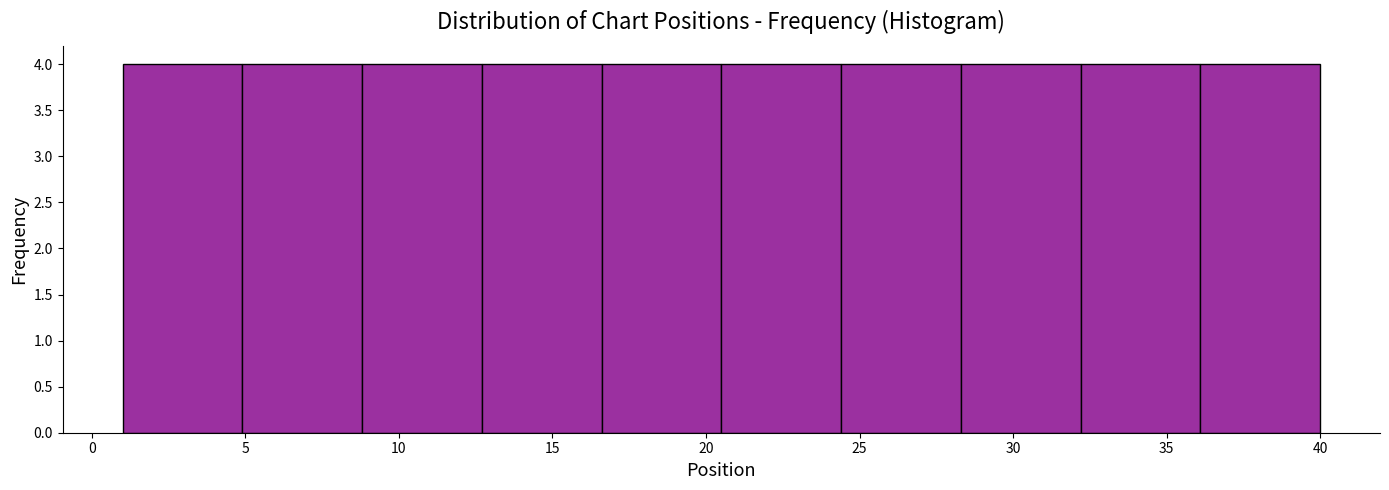

Reading left to right, transcribe this chart: for each bar, give the range it covers on the x-axis and its height. Neither the bar edges nor the heights are printed on the chart, so give them approximately, as read against the axes.

1.0 to 4.9: 4
4.9 to 8.8: 4
8.8 to 12.7: 4
12.7 to 16.6: 4
16.6 to 20.5: 4
20.5 to 24.4: 4
24.4 to 28.3: 4
28.3 to 32.2: 4
32.2 to 36.1: 4
36.1 to 40.0: 4